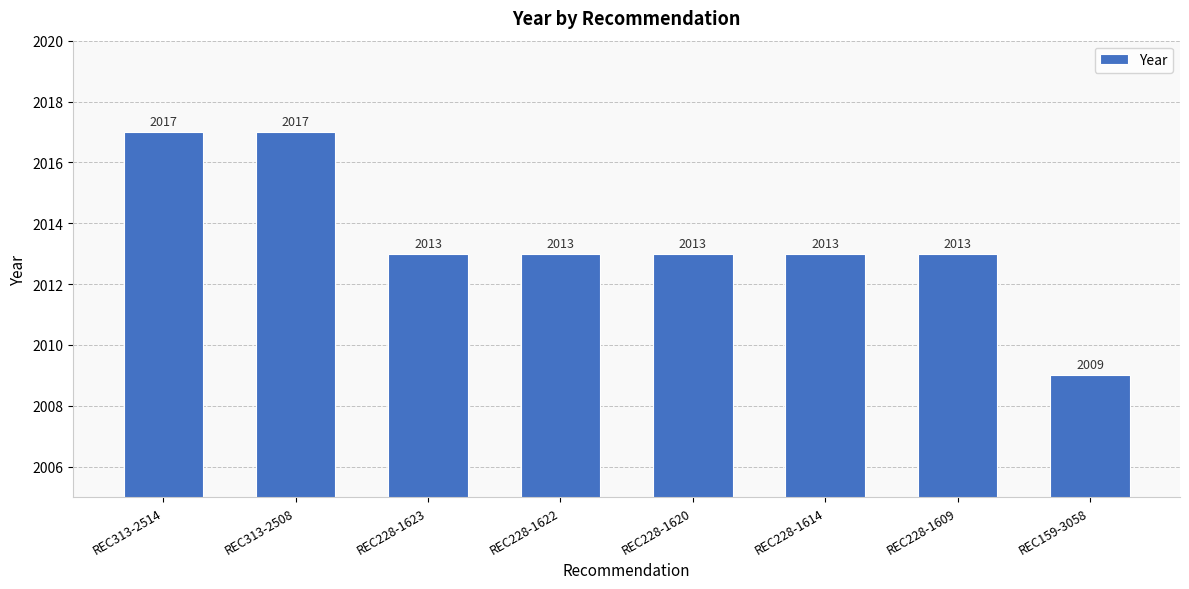

What is the change in value from REC313-2508 to REC228-1614?

-4